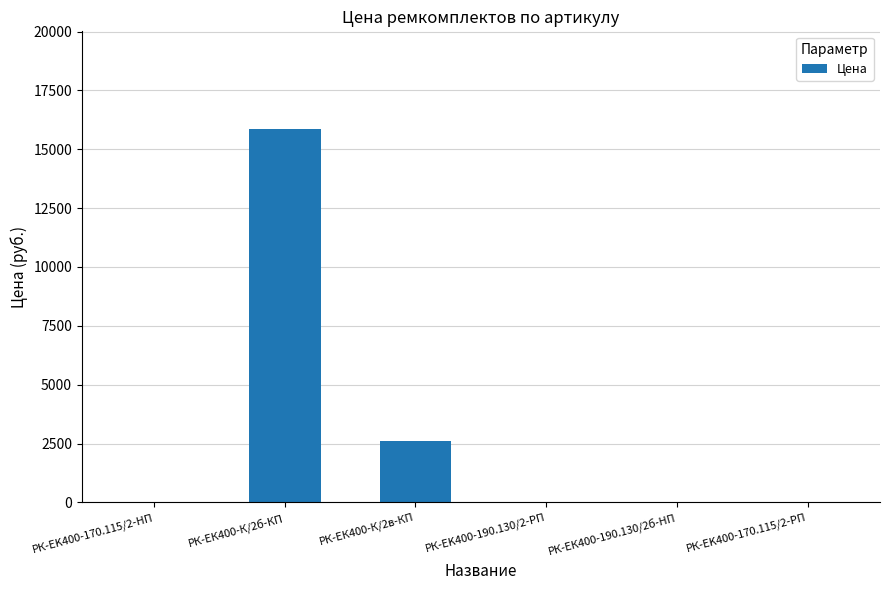

What is the difference between the values at РК-ЕК400-К/2б-КП and РК-EK400-170.115/2-РП?

15841.0